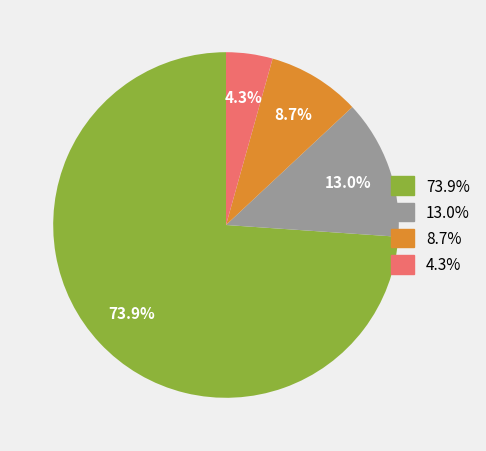

Is there any slice that represents more than half of the pie?

Yes